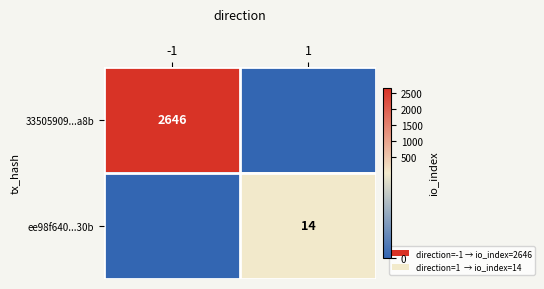

Is the value of 33505909...a8b at -1 greater than the value of ee98f640...30b at 1?

Yes